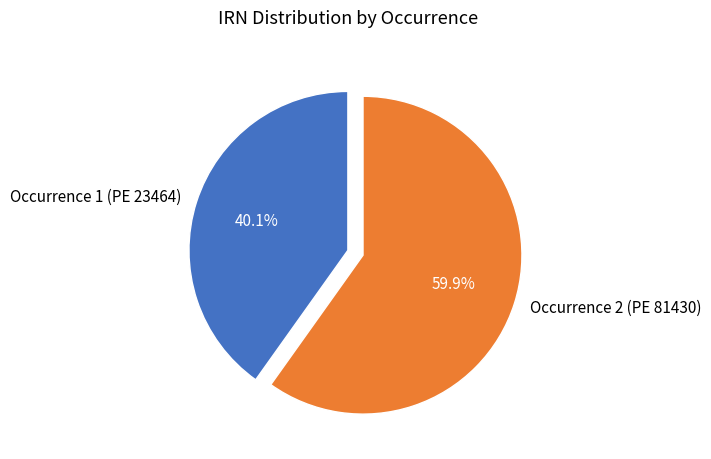

Which slice is the largest?

Occurrence 2 (PE 81430)